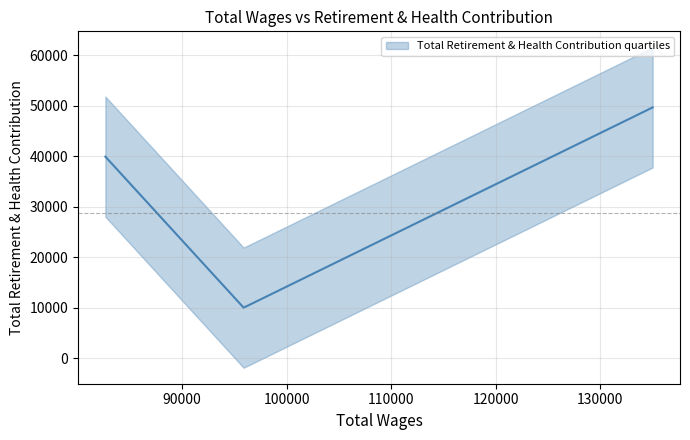

True or false: the data shows 21439 at 135017.0.

False